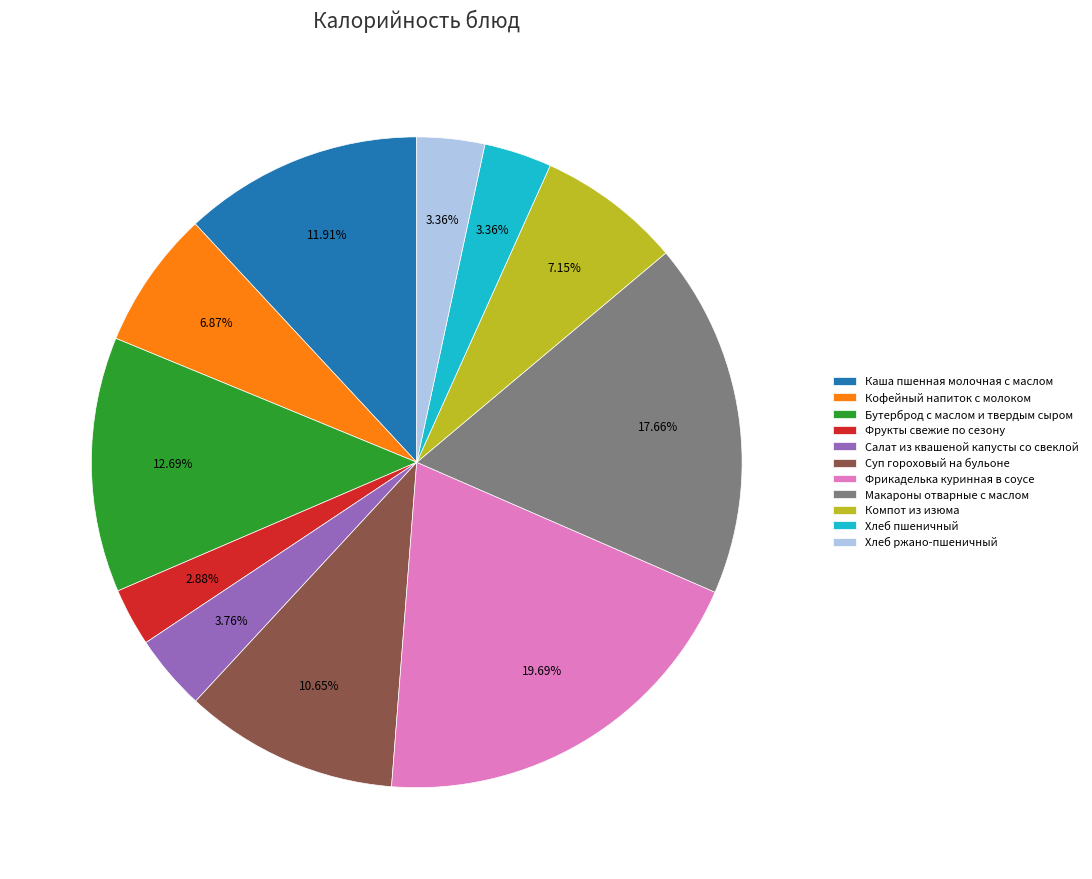

Is it true that Макароны отварные с маслом is 27% of the pie?

False